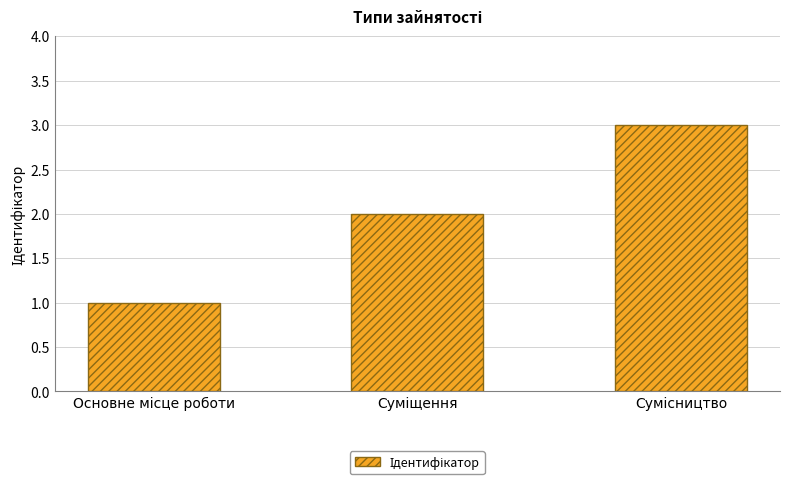

What is the average value?

2